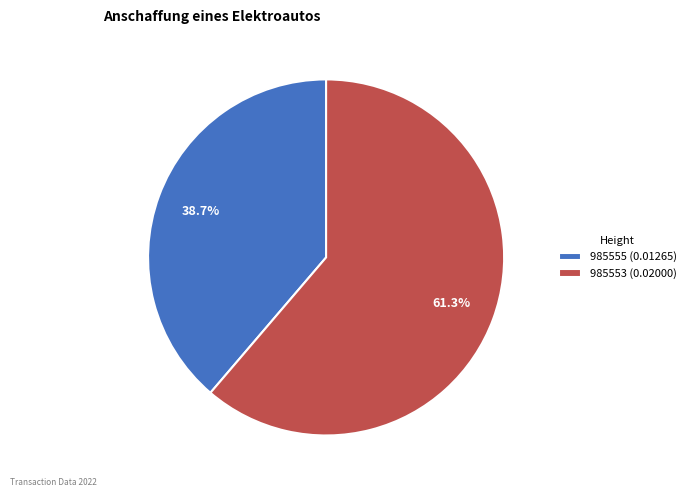

What percentage is NOT represented by 985553?

38.7%